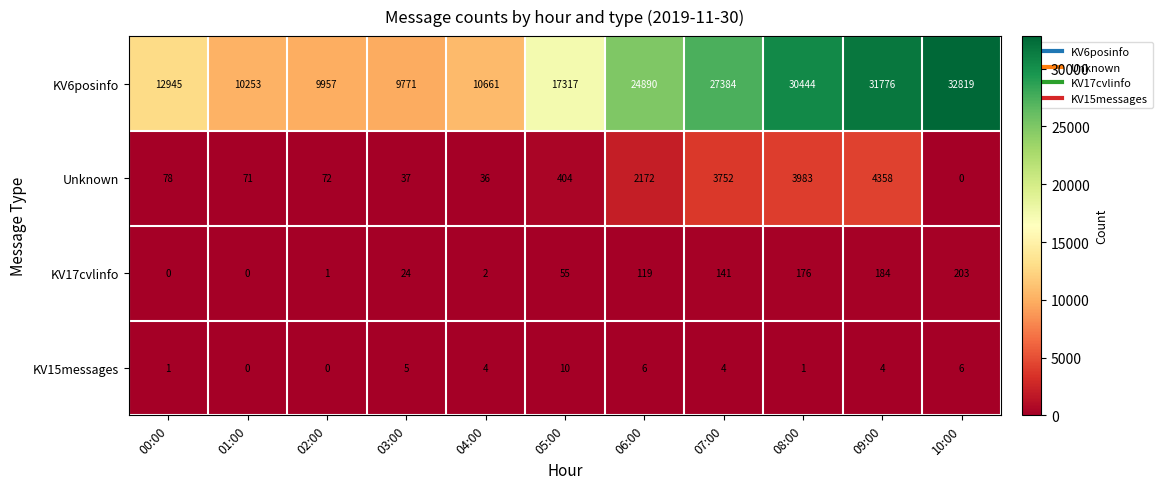

The Unknown series shows 71 at 01:00. True or false?

True